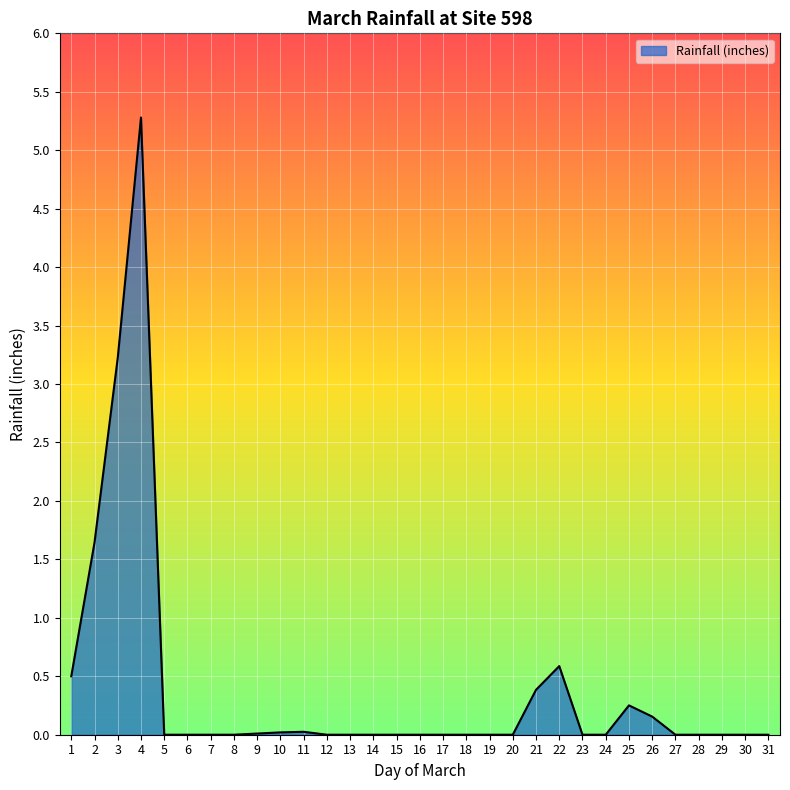

What is the change in value from 3 to 6?

-3.2